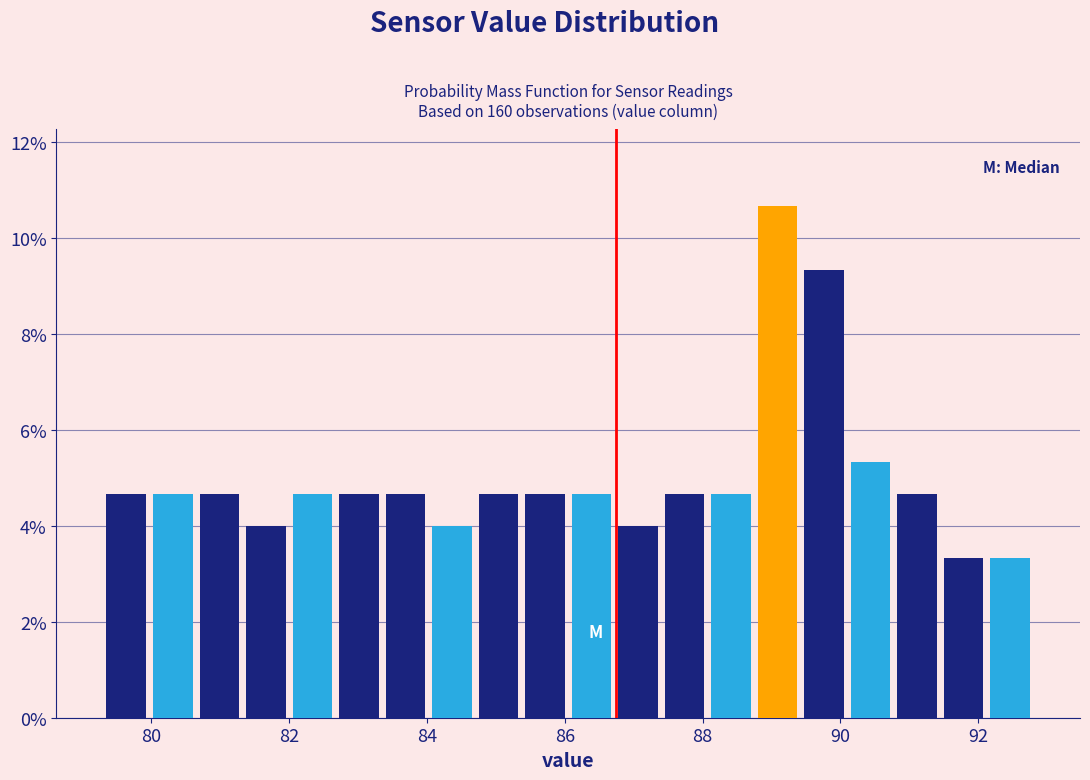

Read against the x-axis, roughly where is the centre of the tallest bar?

89.0